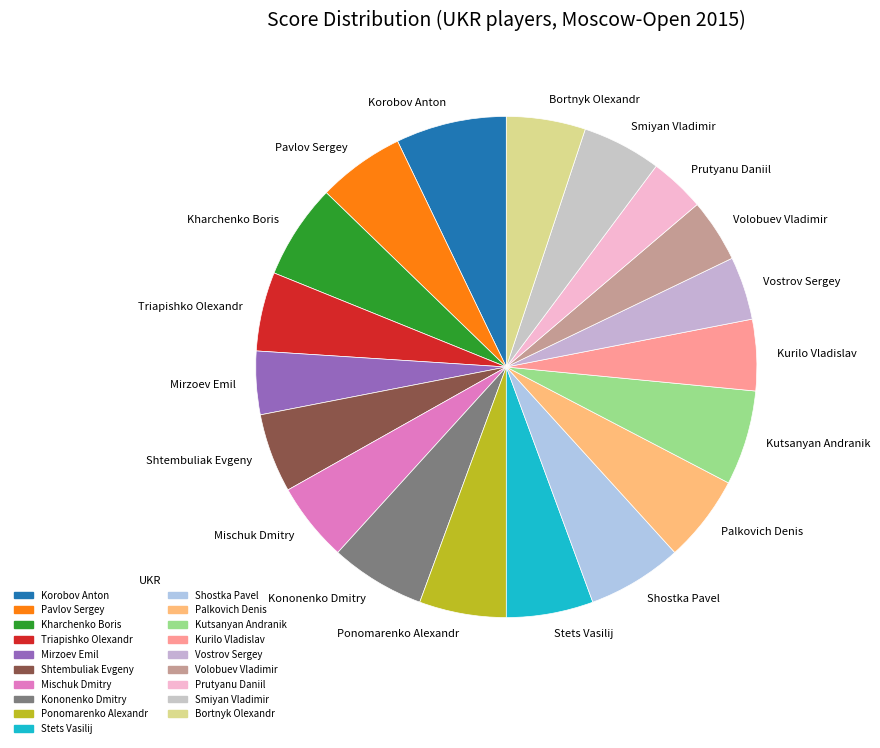

The Kurilo Vladislav slice represents 5% of the pie. True or false?

True